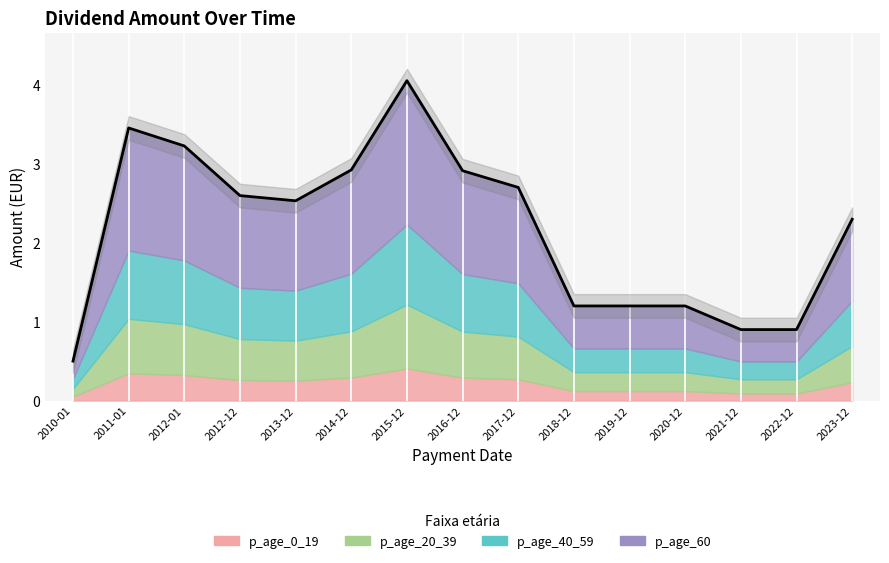

What is the minimum value shown in the chart?

0.5